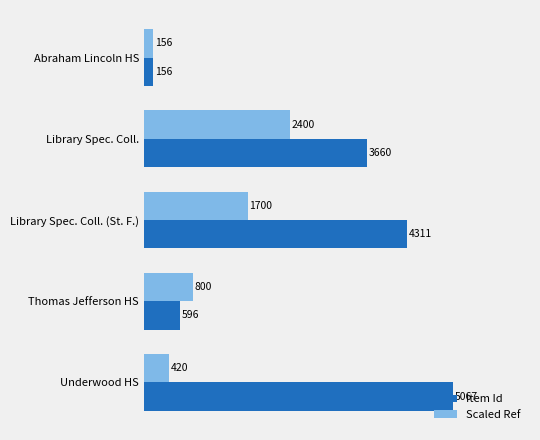

What are all the series names shown in the legend?

Item Id, Scaled Ref